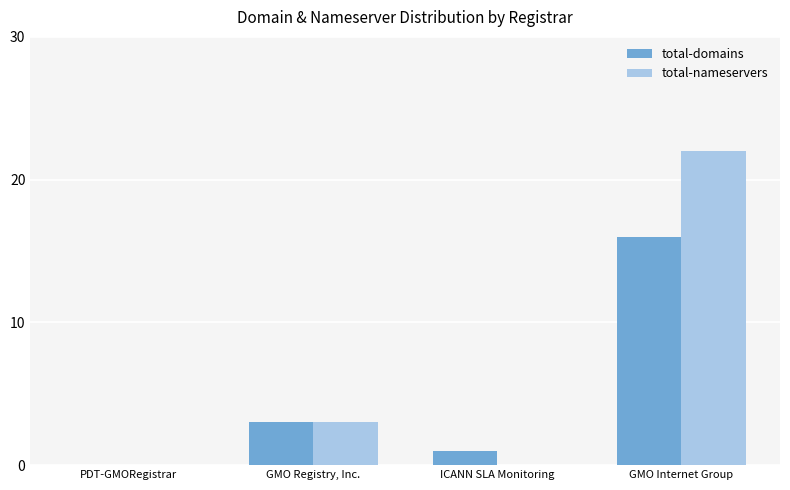

Reading left to right, extract all data points from this chart.

total-domains: PDT-GMORegistrar=0	GMO Registry, Inc.=3	ICANN SLA Monitoring=1	GMO Internet Group=16
total-nameservers: PDT-GMORegistrar=0	GMO Registry, Inc.=3	ICANN SLA Monitoring=0	GMO Internet Group=22